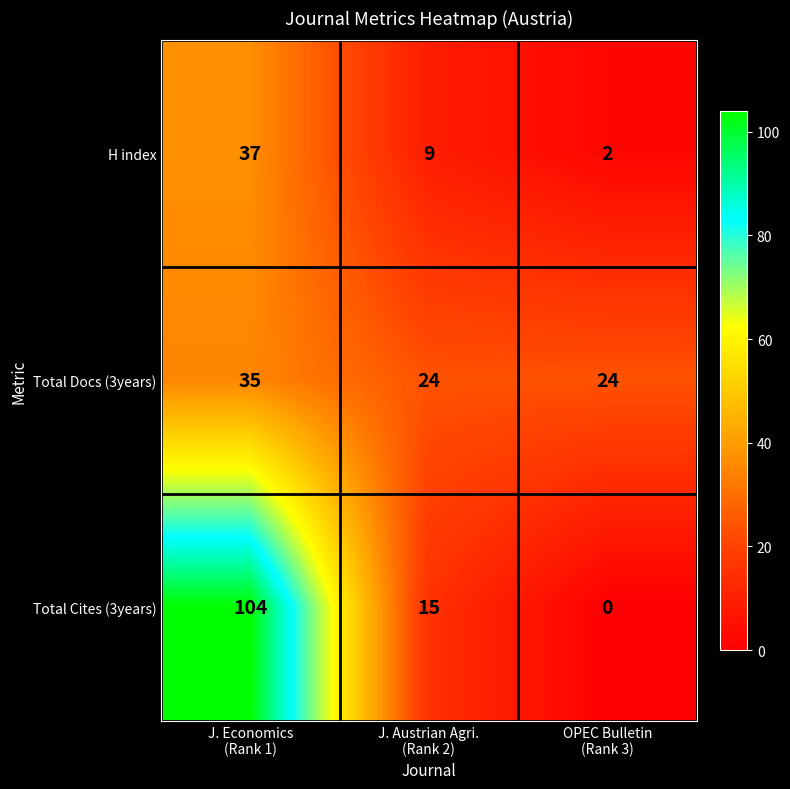

What is the sum of all Total Docs (3years) values?

83